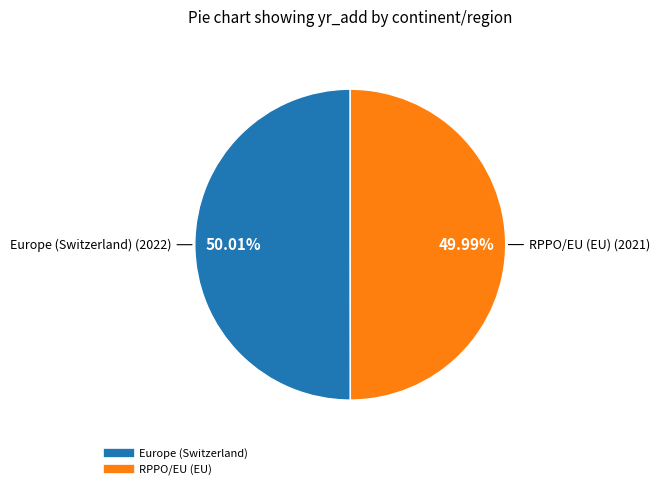

What is the ratio of the value at RPPO/EU (EU) to the value at Europe (Switzerland)?

1.0